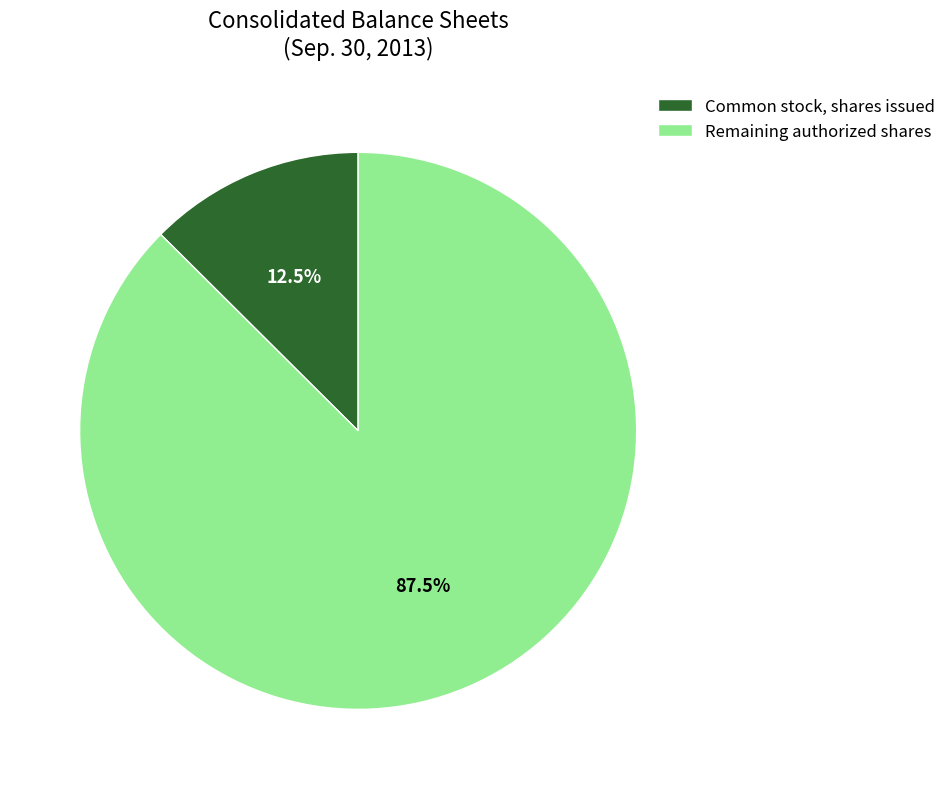

How many slices are in this pie chart?

2